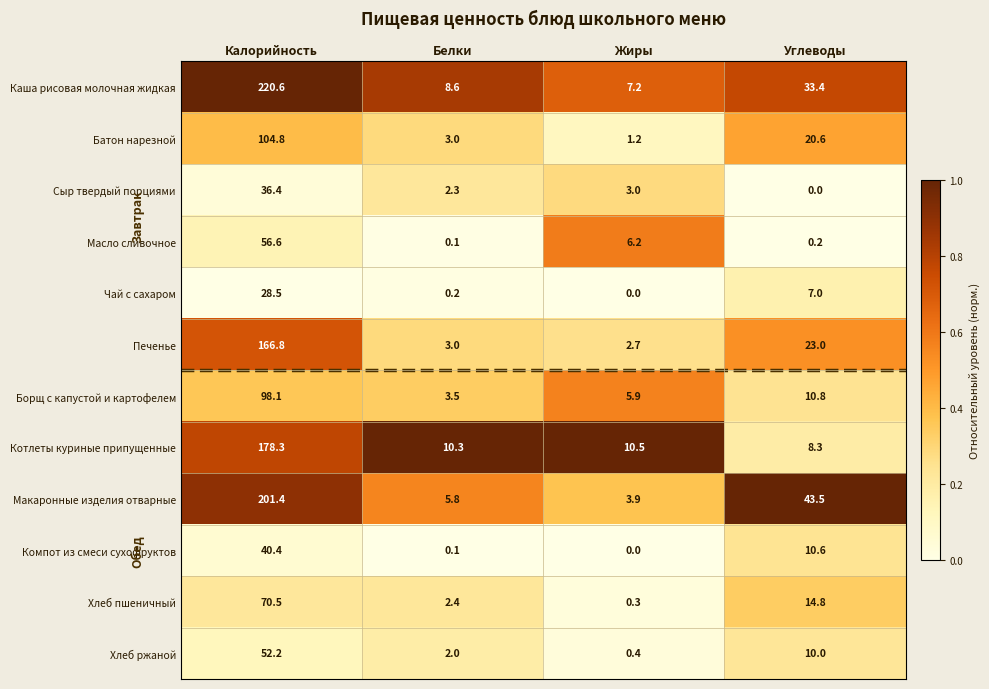

What is the greatest value displayed?

220.6